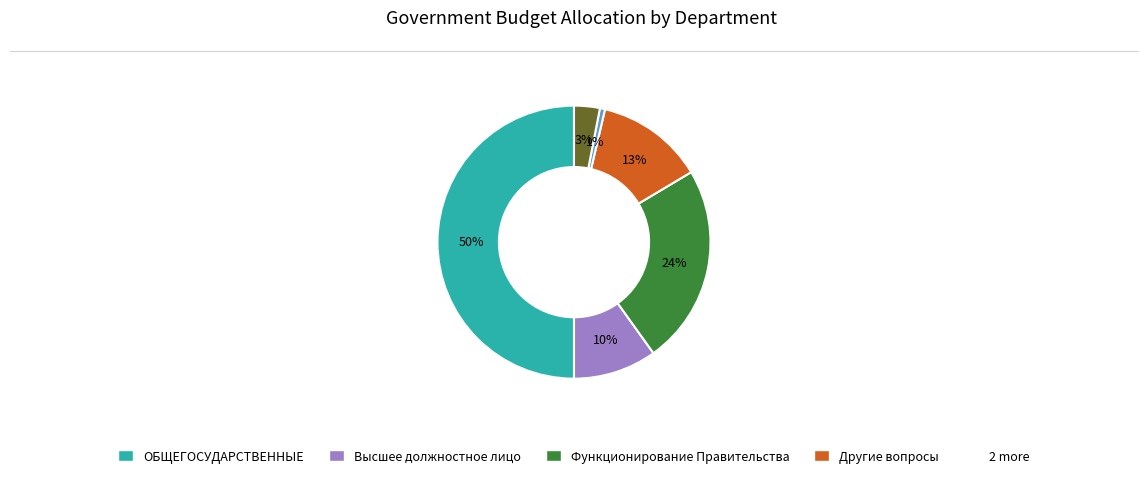

To the nearest percent, what is the average slice percentage?

17%